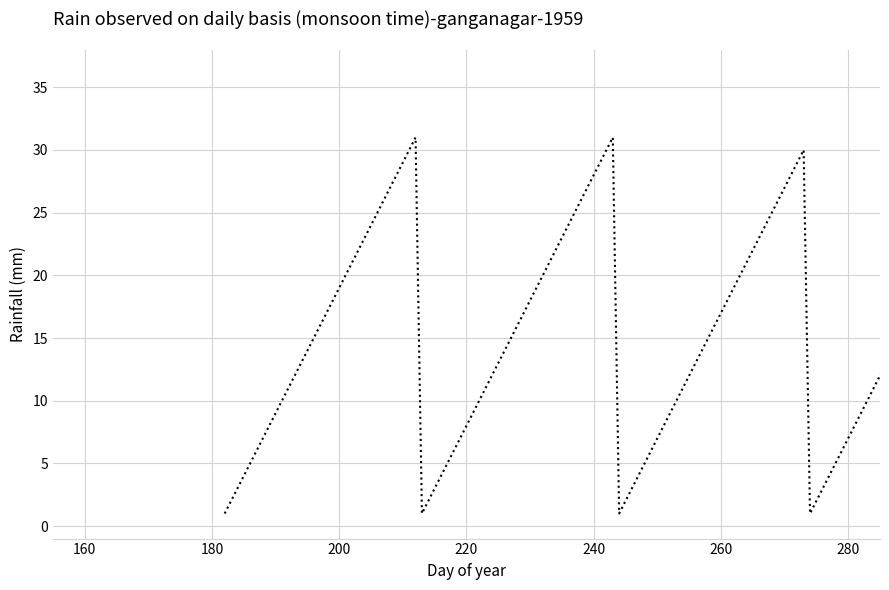

What is the maximum value shown in the chart?

31